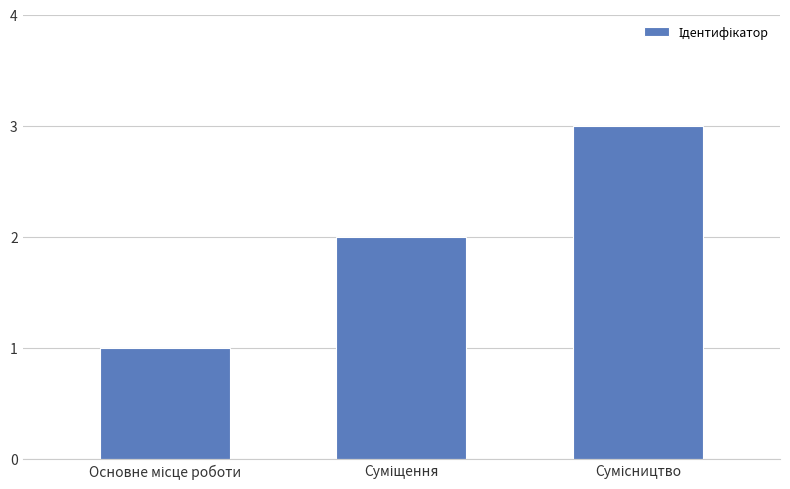

What is the maximum value shown in the chart?

3